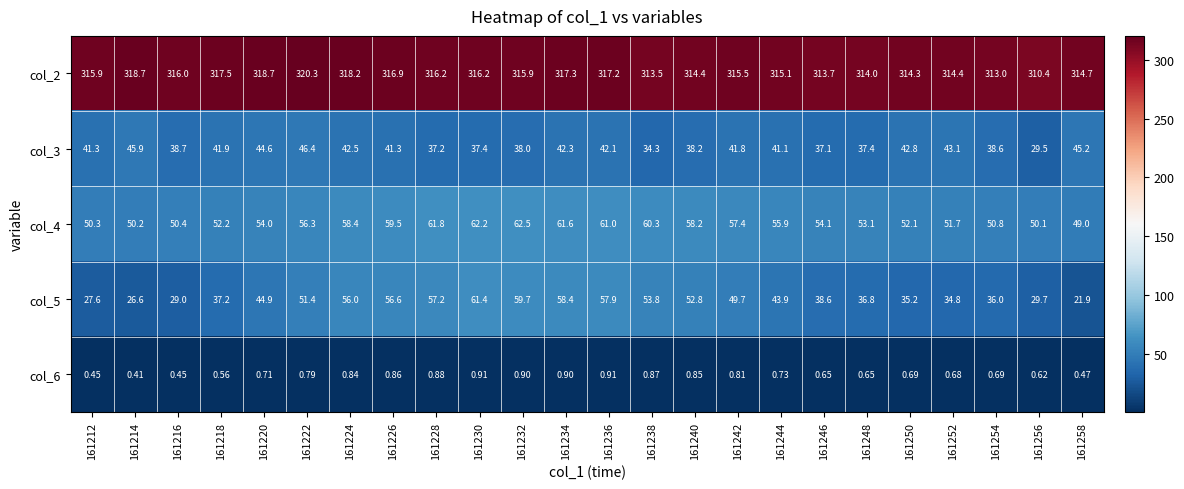

Which series has the largest total across all categories?

col_2